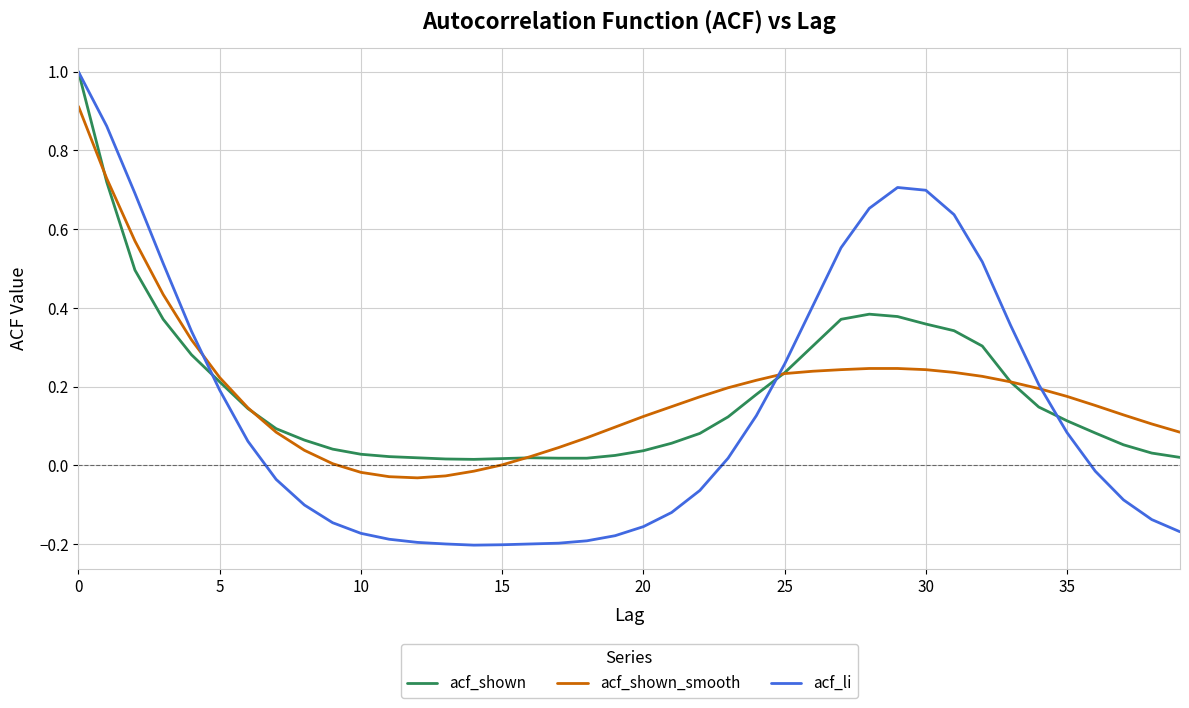

Which series has the largest range (max minus min)?

acf_li